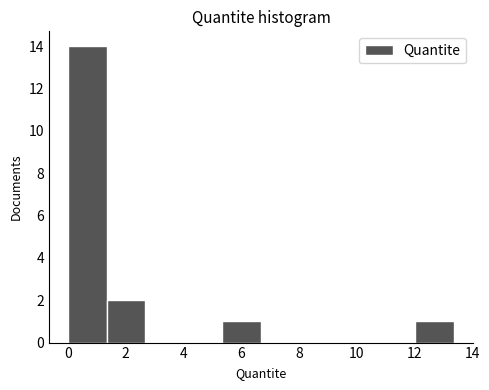

What is the height of the bar covering 12.0 to 13.4 on the x-axis? Neither the bar edges nor the heights are printed on the chart, so give them approximately, as read against the axes.

1